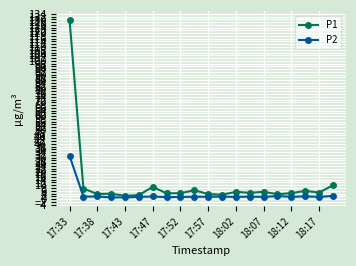

What is the maximum value shown in the chart?

129.3